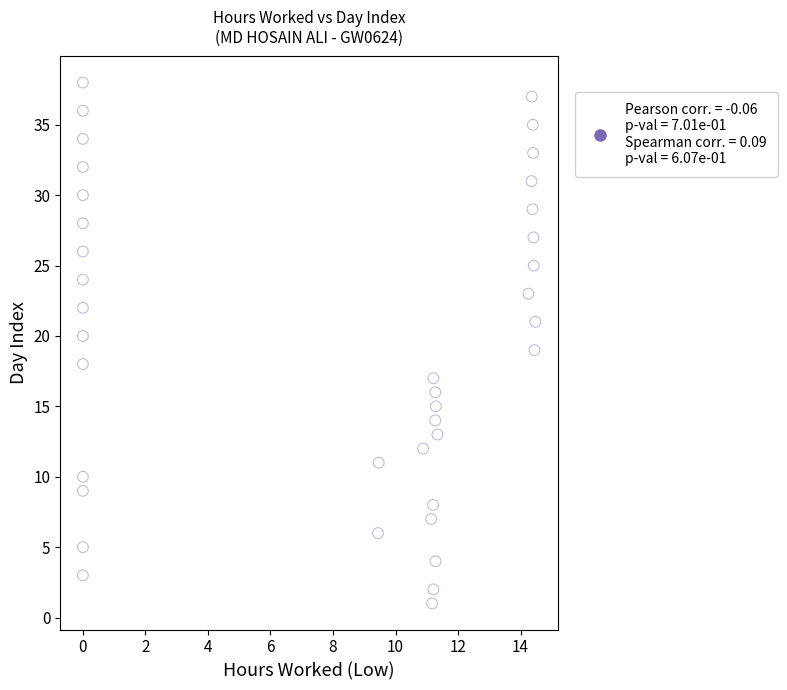

What is the range of Y values (max minus min)?

37